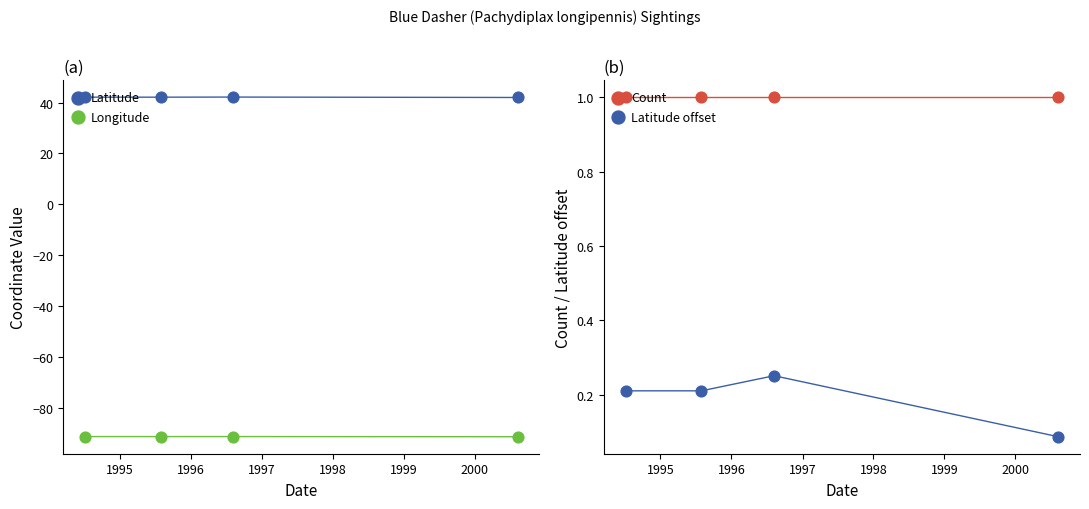

Which series reaches the minimum Y coordinate?

Longitude